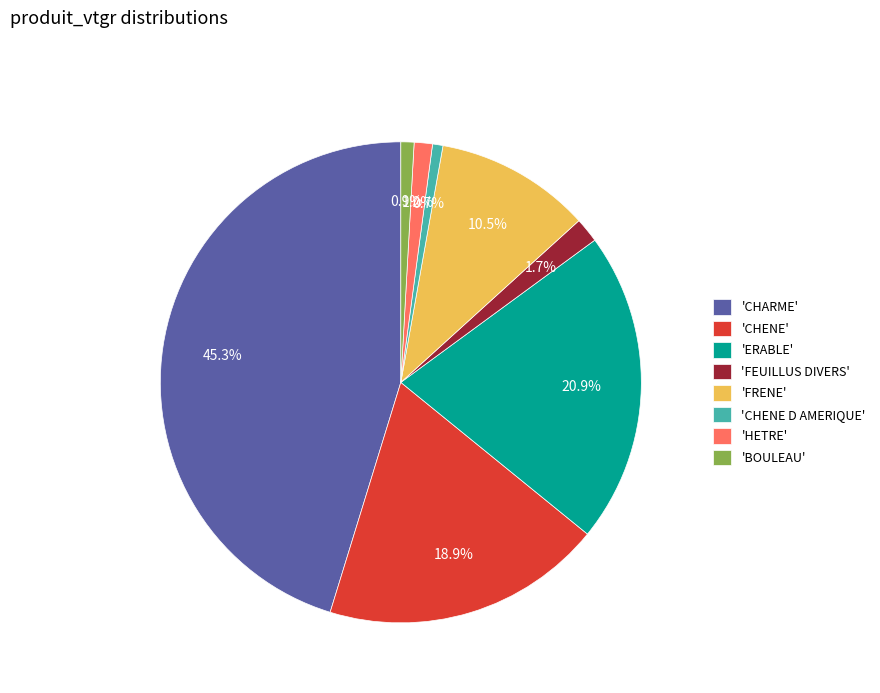

Does any single category account for the majority?

No